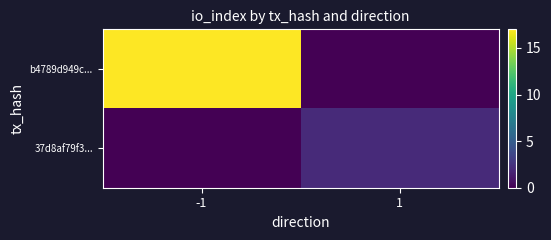

At how many categories does at least one series exceed 11?

1